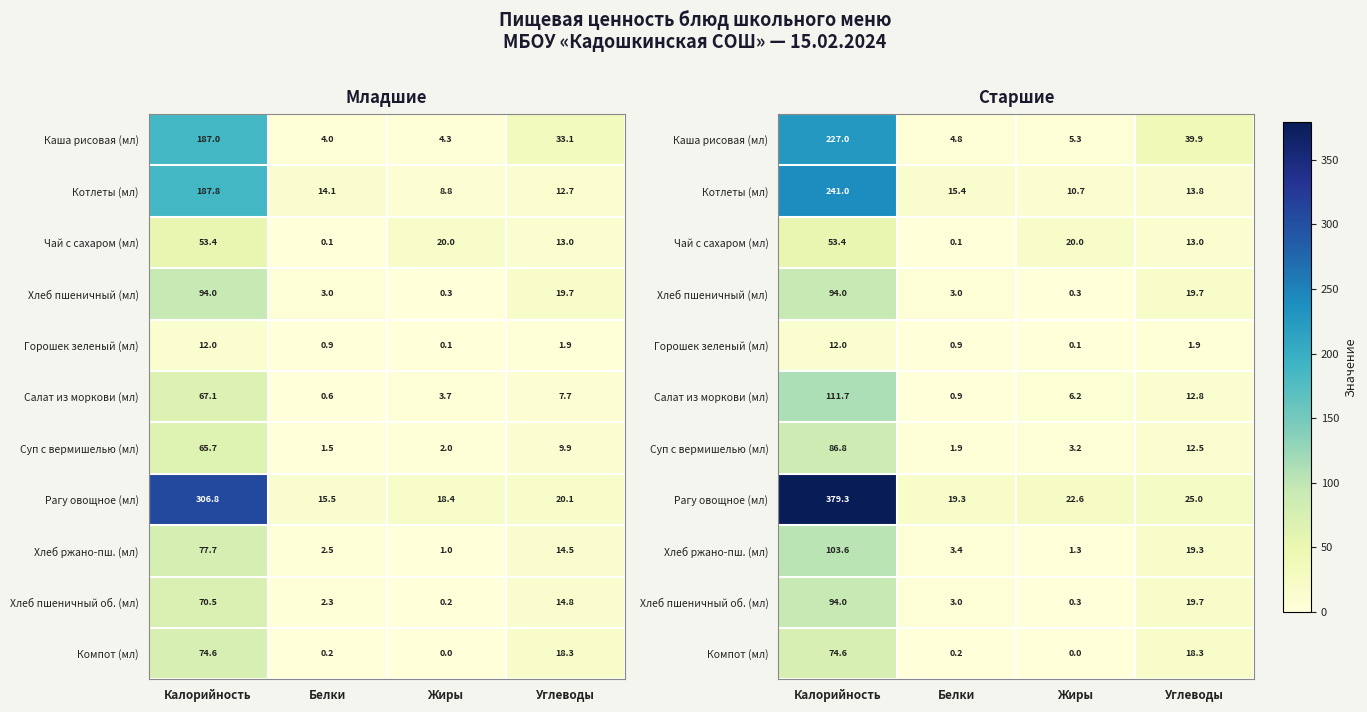

Which has a higher value, Углеводы or Жиры?

Углеводы